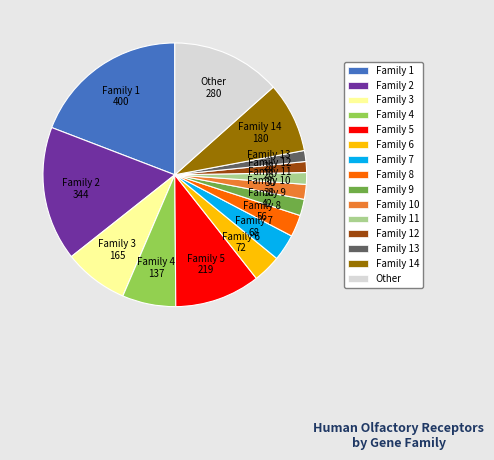

True or false: Family 2 accounts for 7% of the total.

False